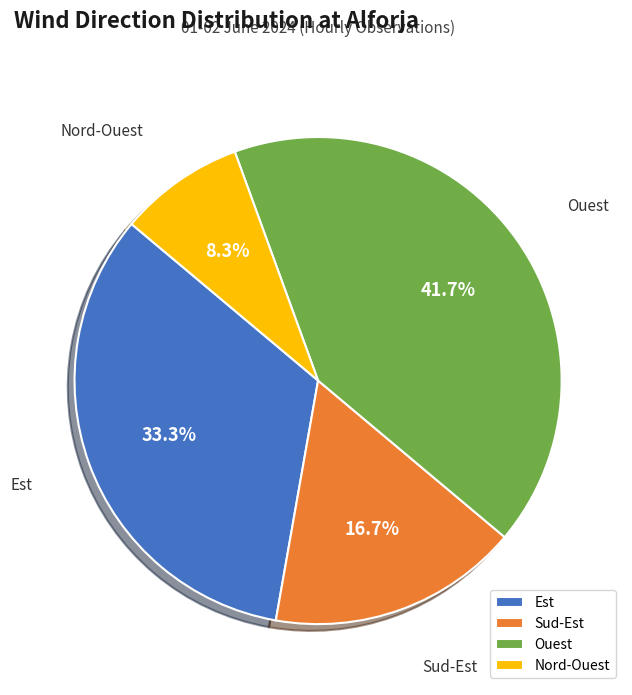

What is the ratio of the value at Sud-Est to the value at Ouest?

0.4